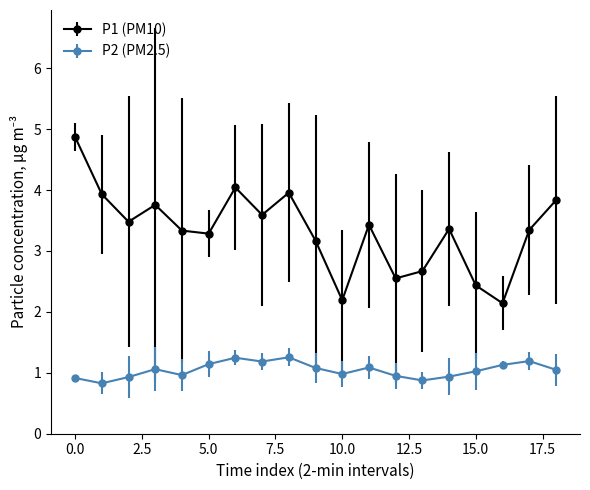

True or false: P1 (PM10) and P2 (PM2.5) intersect in this chart.

False